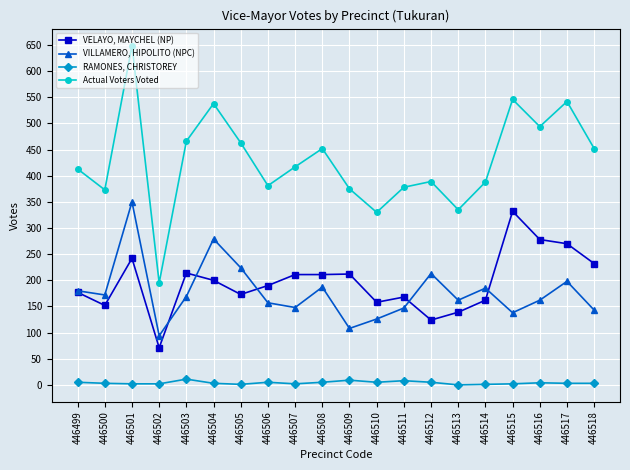

At which label is Actual Voters Voted closest to 422?

446507